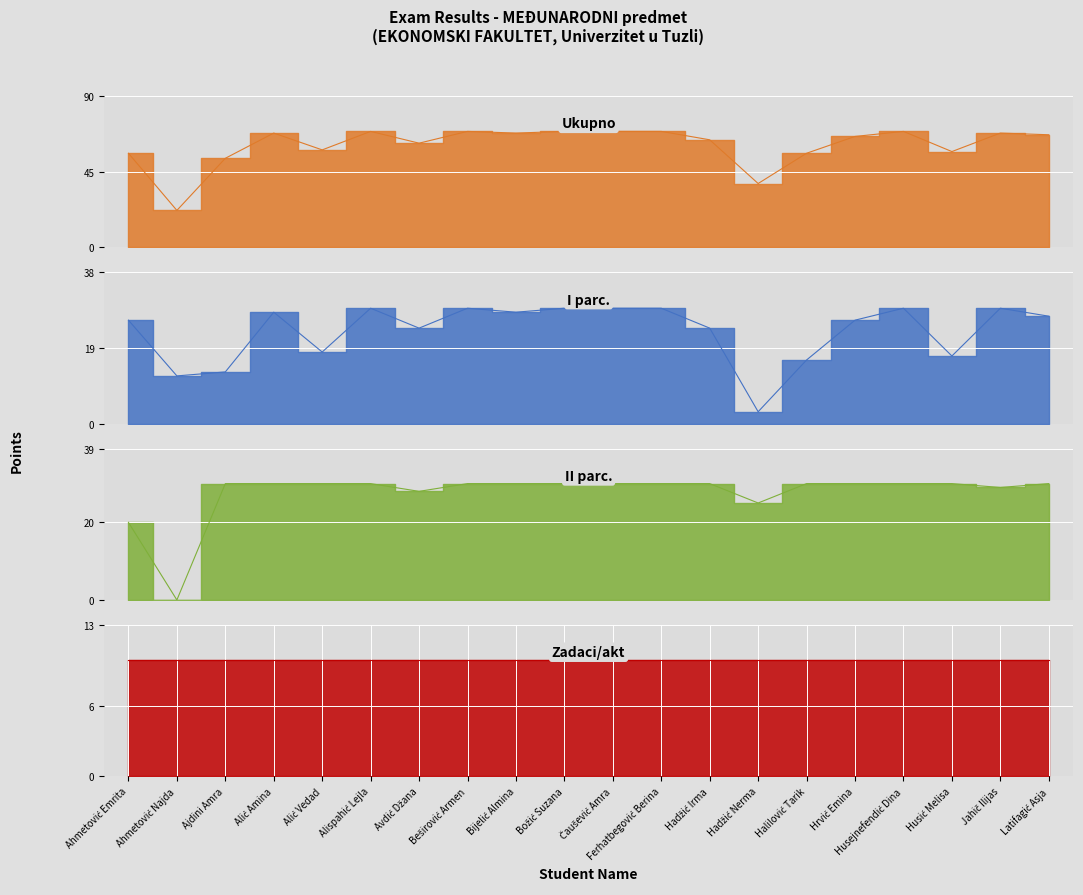

True or false: Ukupno has more than 0 interior local peaks.

True